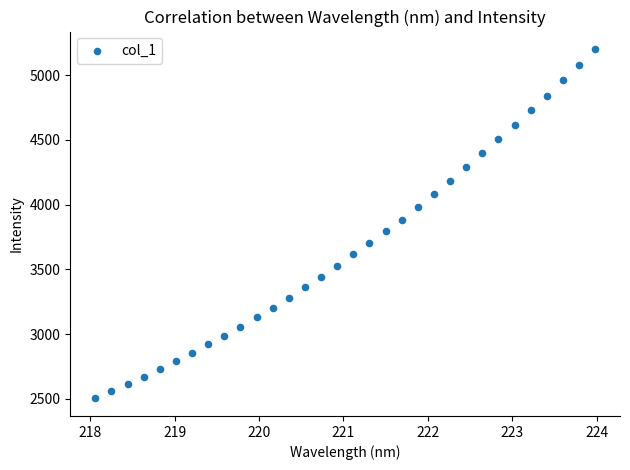

What is the range of Y values (max minus min)?

2699.0